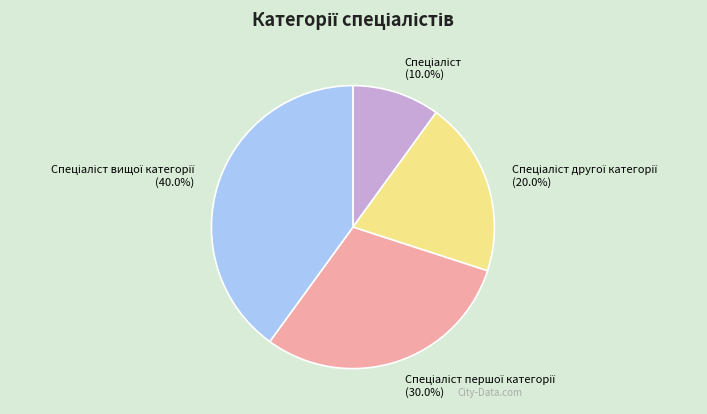

Does any single category account for the majority?

No